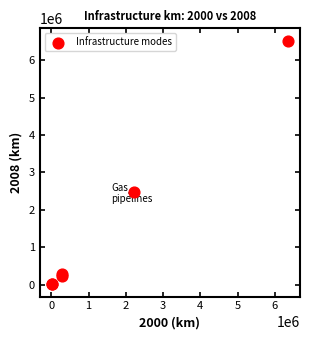

What Y value in the scatter plot is closest to 3268172?

2466667.9